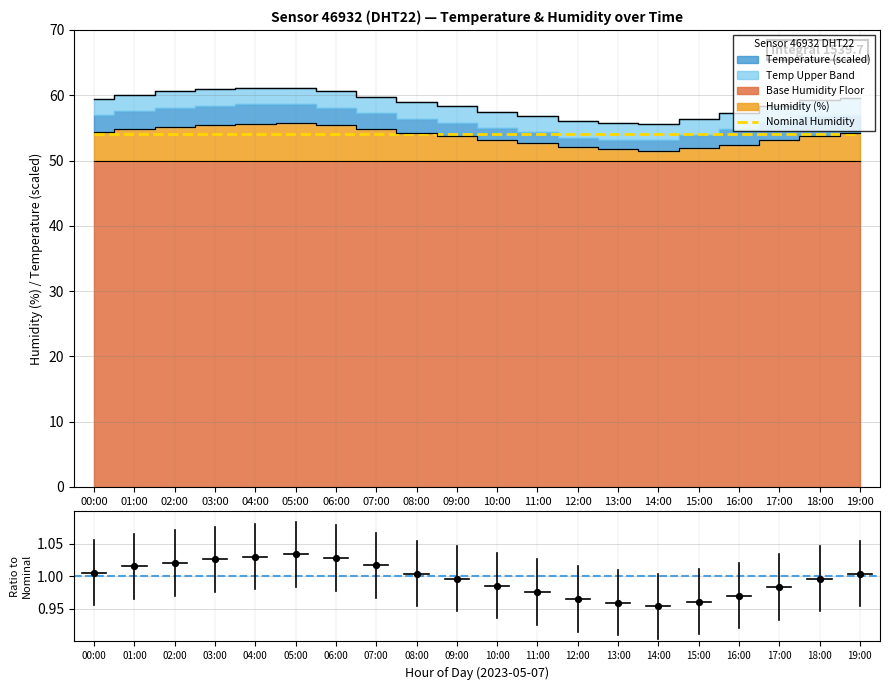

What is the ratio of the value at 13:00 to the value at 19:00?

1.0